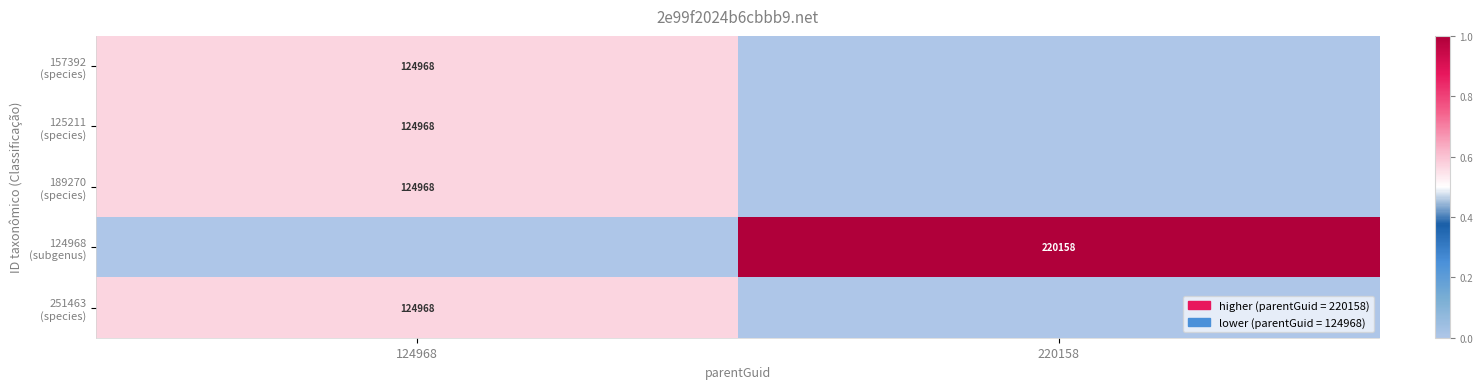

How many 251463 (species) values are between 0 and 1?

2